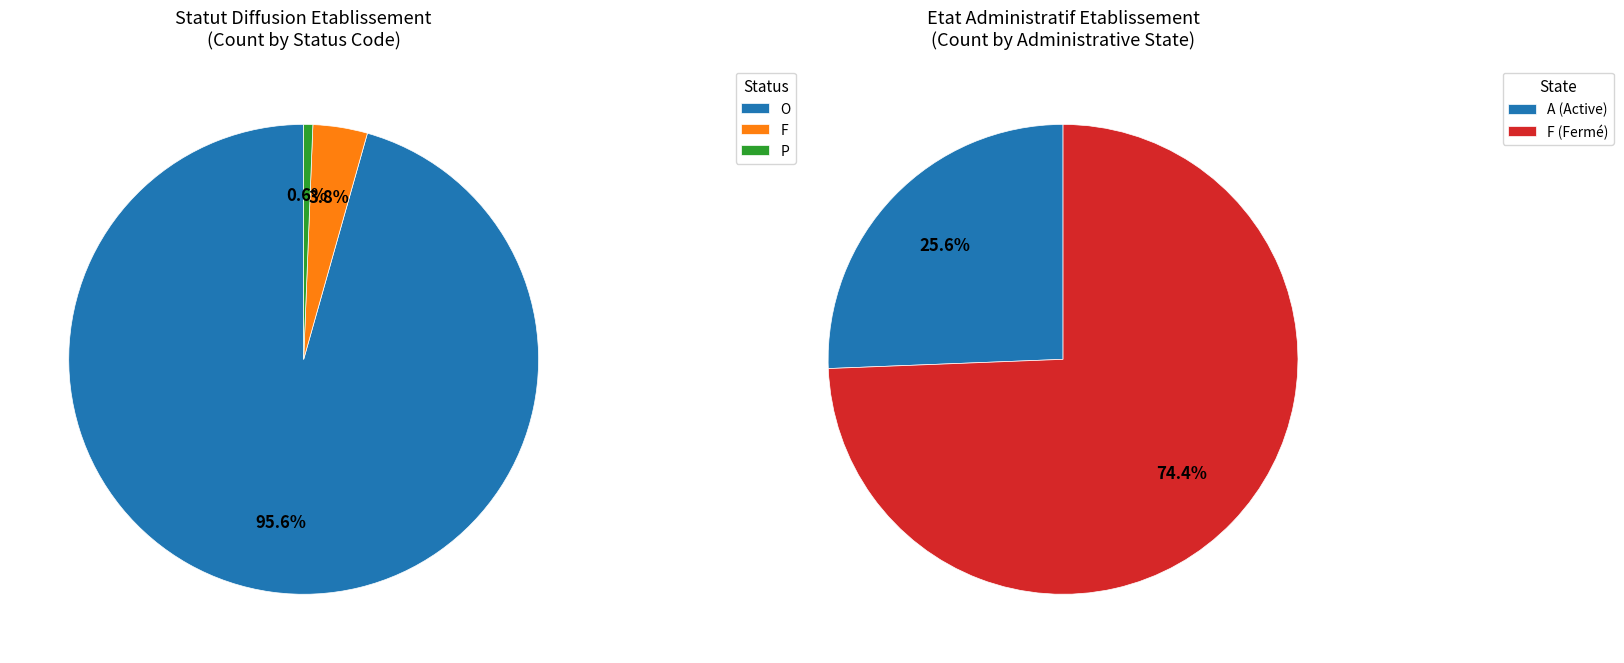

Does F account for over 50% of the chart?

No